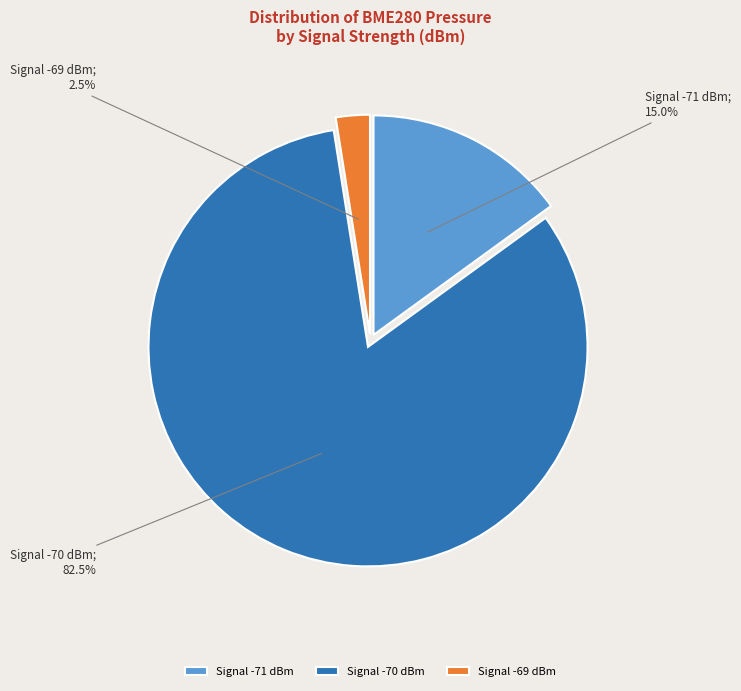

Which slice is the largest?

Signal -70 dBm